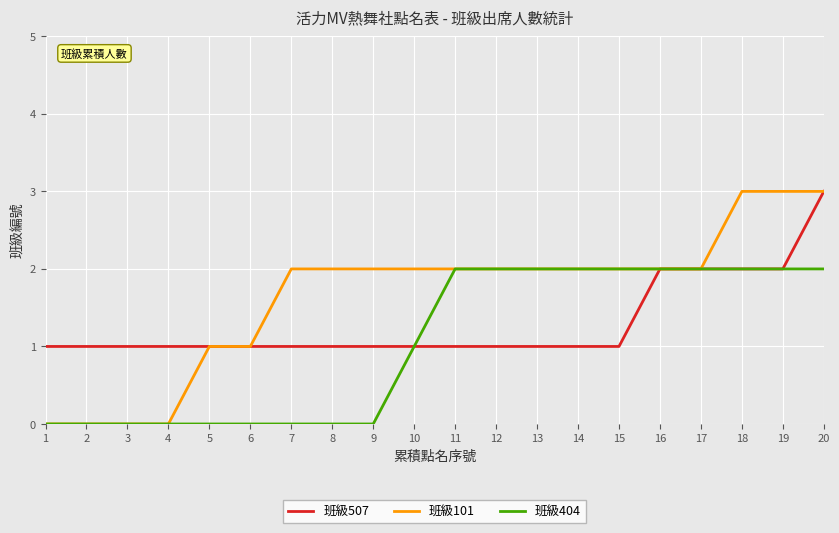

What are all the series names shown in the legend?

班級507, 班級101, 班級404